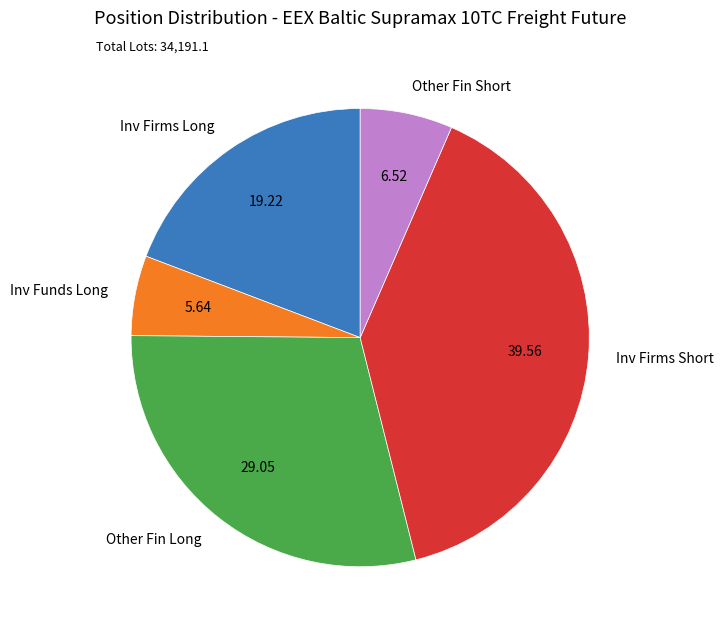

Is there a majority slice in this chart?

No